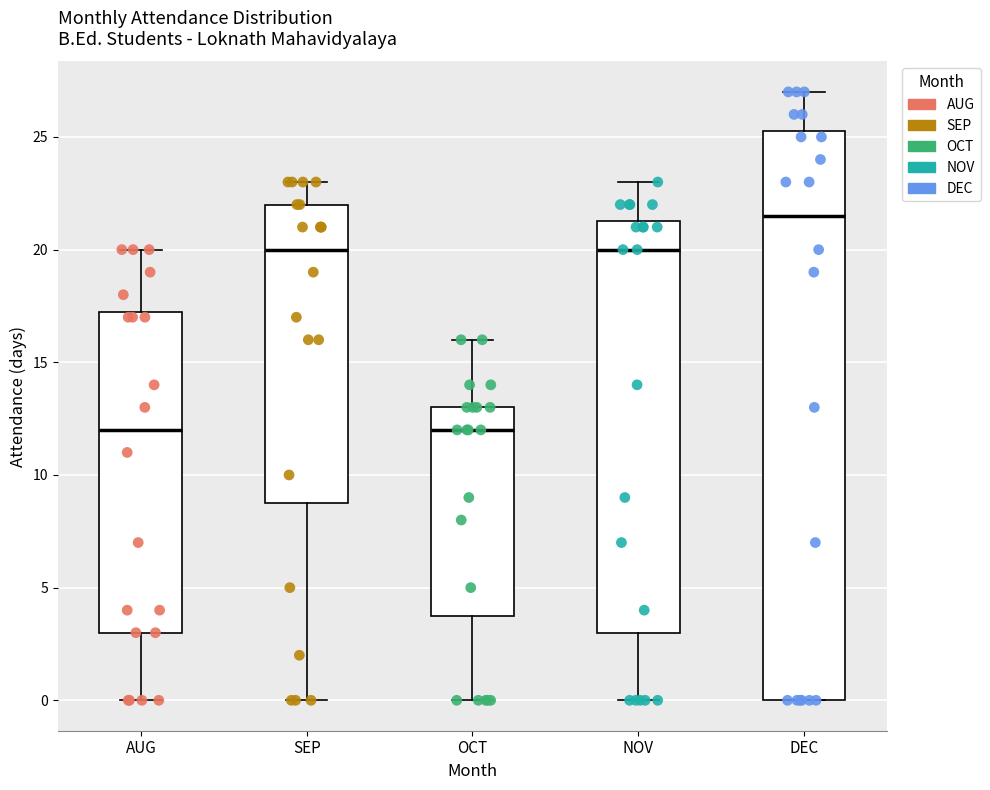

Reading left to right, transcribe this box plot: for each box, give where its median line is, the range the box spans, and where its two whiskers end, as read against the y-axis. The values are not printed on the chart, so give them approximately, as read against the axis.

AUG: median 12.0, box 3.0 to 17.5, whiskers 0.0 to 20.0
SEP: median 20.0, box 9.0 to 22.0, whiskers 0.0 to 23.0
OCT: median 12.0, box 4.0 to 13.0, whiskers 0.0 to 16.0
NOV: median 20.0, box 3.0 to 21.5, whiskers 0.0 to 23.0
DEC: median 21.5, box 0.0 to 25.5, whiskers 0.0 to 27.0